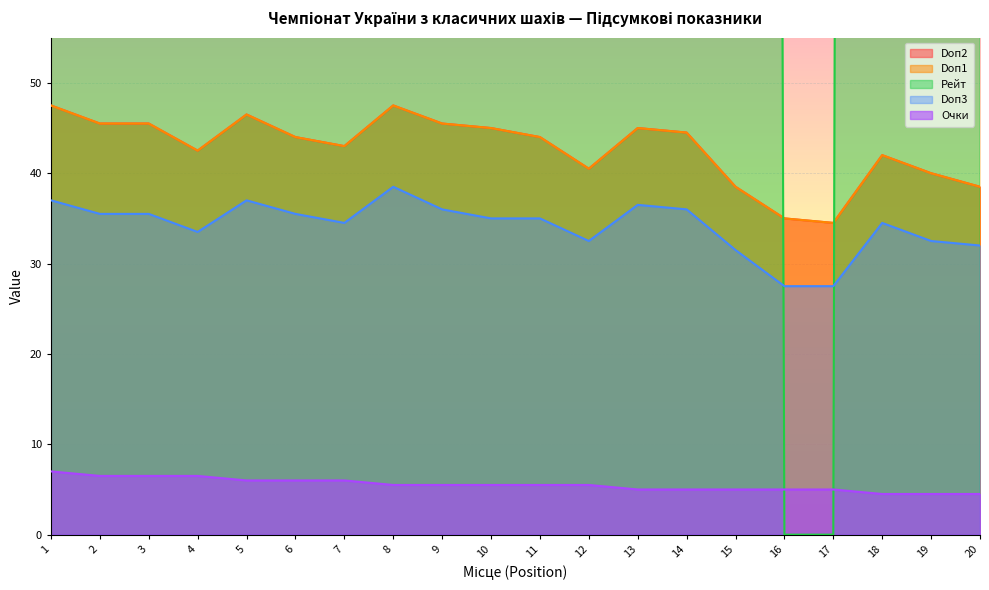

True or false: Doп2 and Doп1 cross at least once.

False